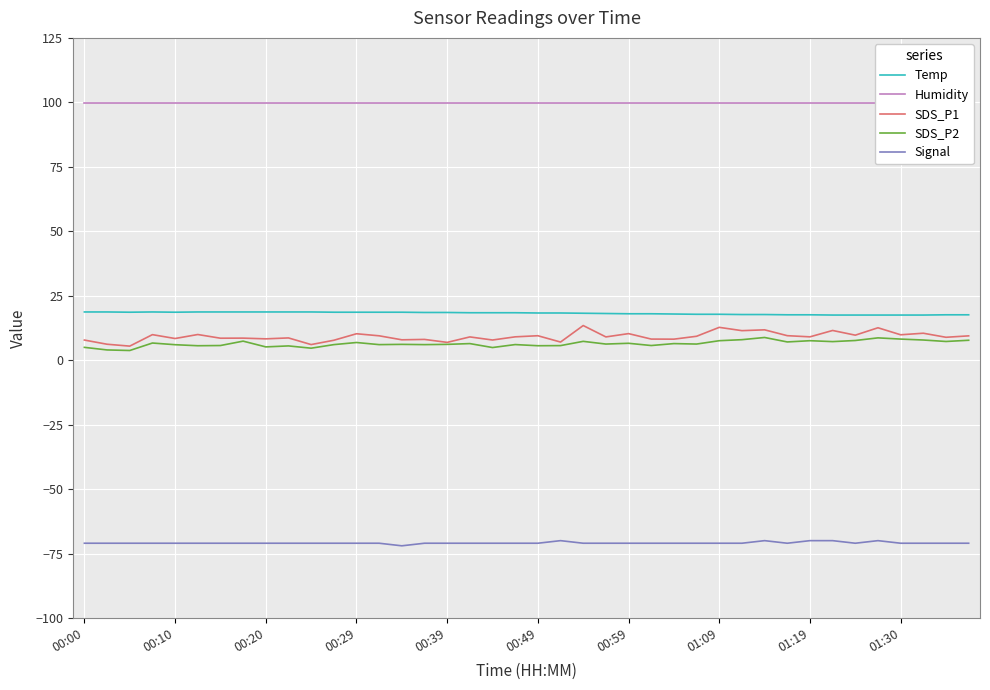

True or false: Humidity and SDS_P2 intersect in this chart.

False